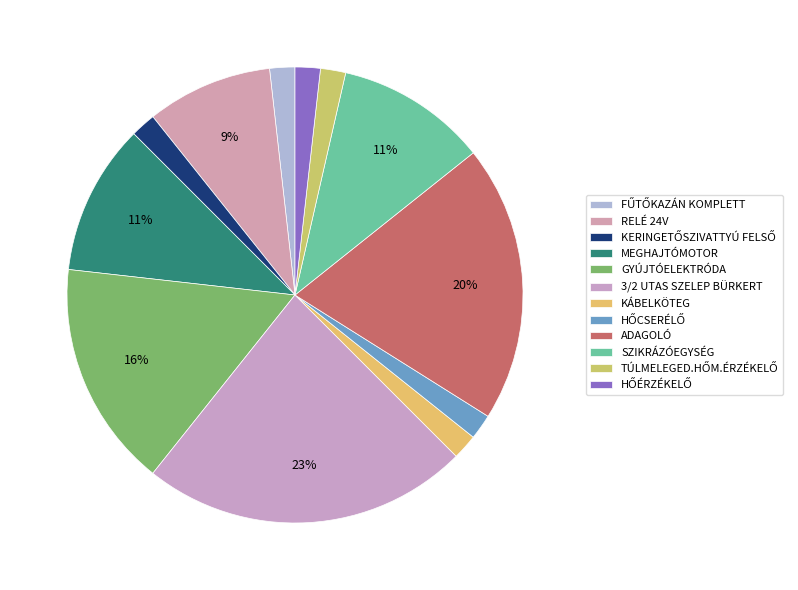

Combined, do FŰTŐKAZÁN KOMPLETT and KÁBELKÖTEG account for over 50%?

No